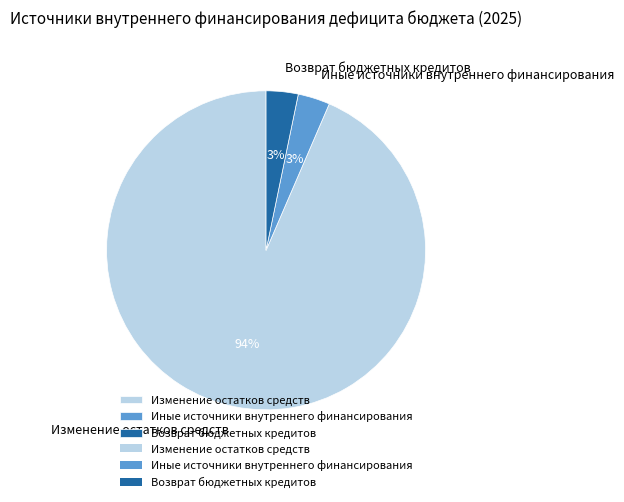

Which has a higher value, Изменение остатков средств or Иные источники внутреннего финансирования?

Изменение остатков средств